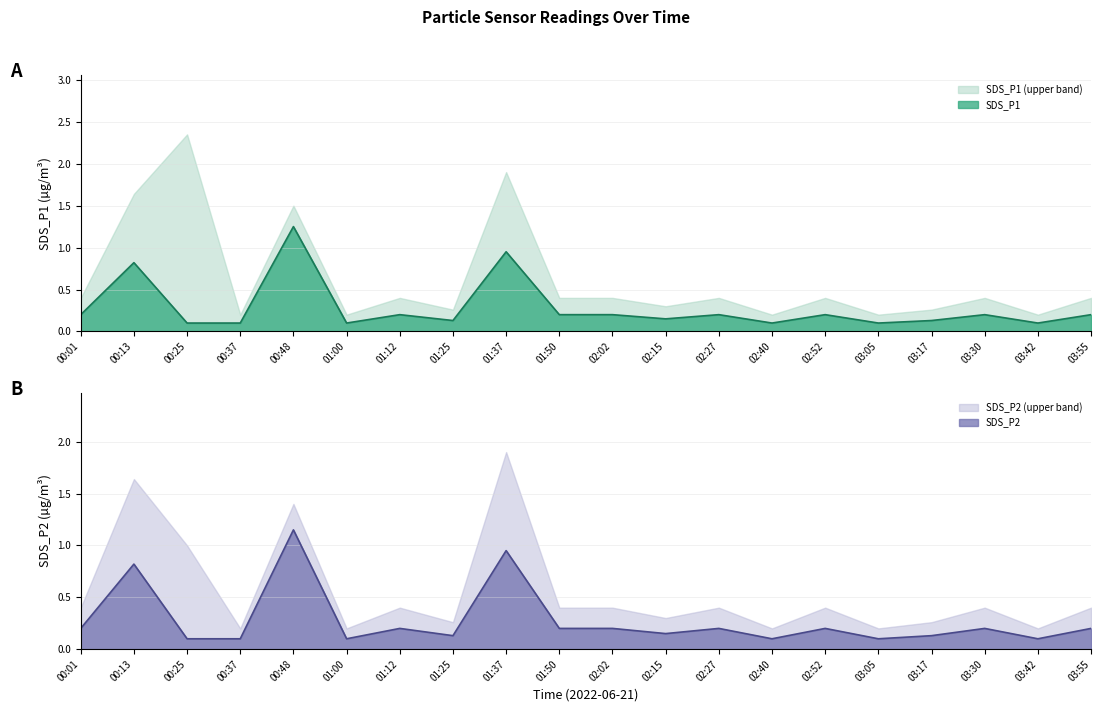

In SDS_P1, how many points are higher than both neighbors (excluding endpoints)?

7